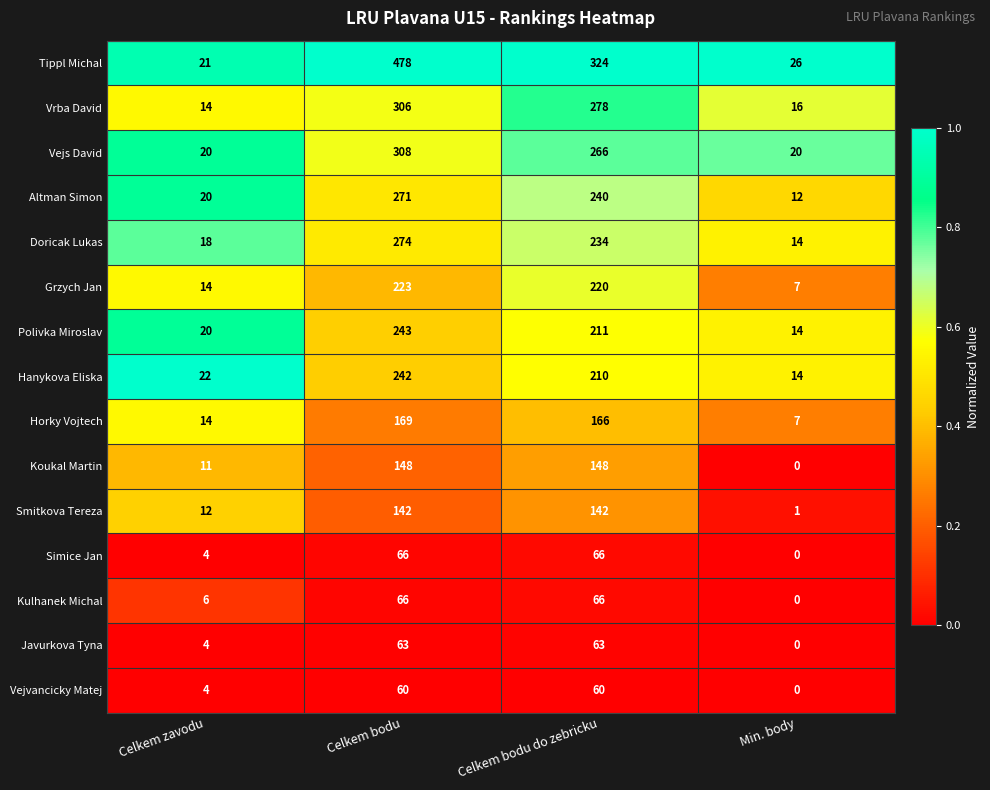

Which category has the lowest value across all series?

Min. body